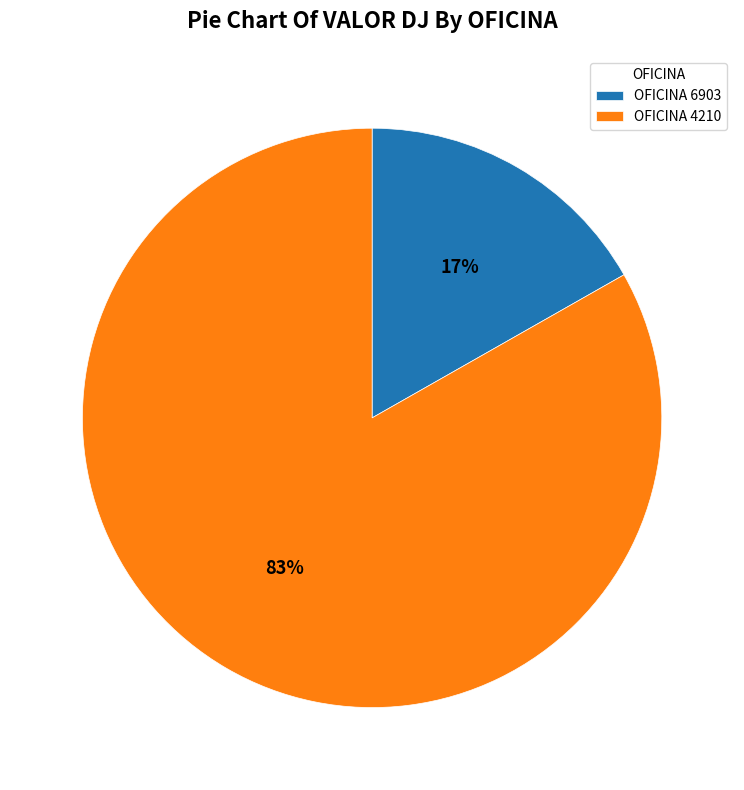

What is the largest slice in the pie chart?

OFICINA 4210